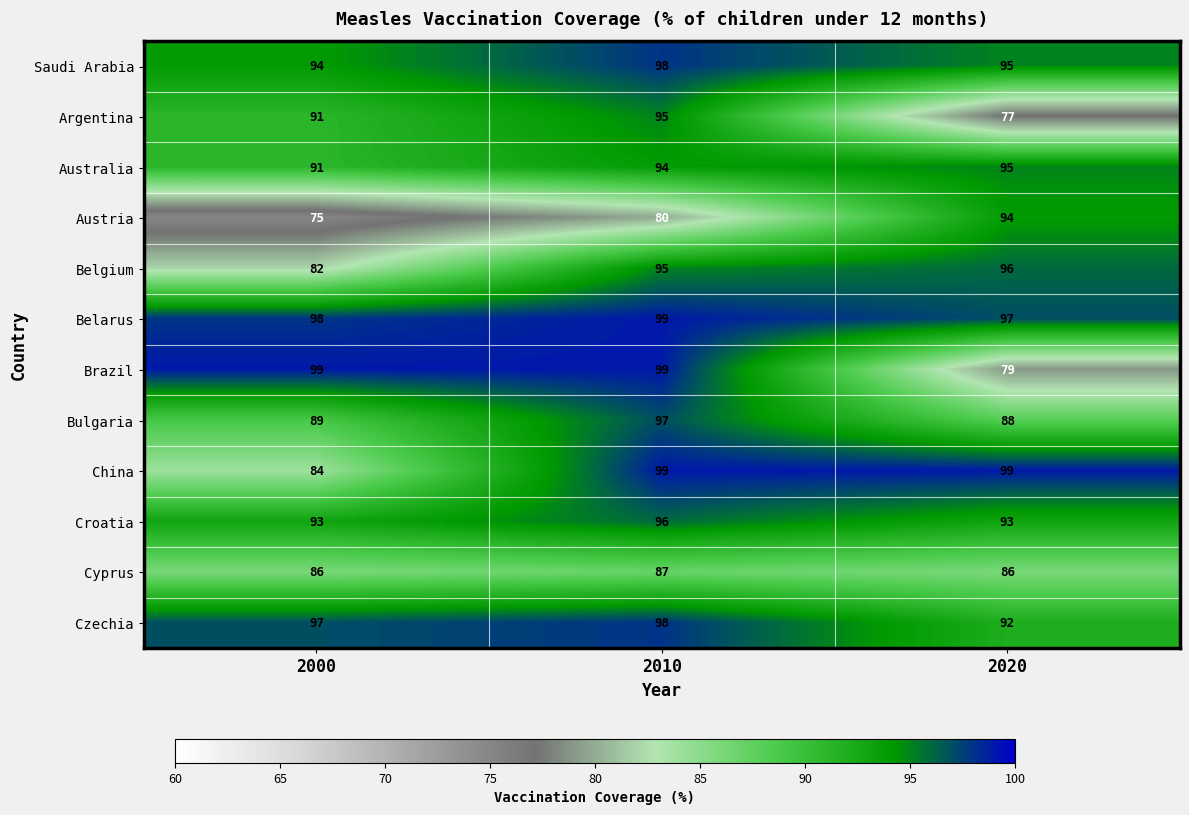

What is the lowest value of the Cyprus series?

86